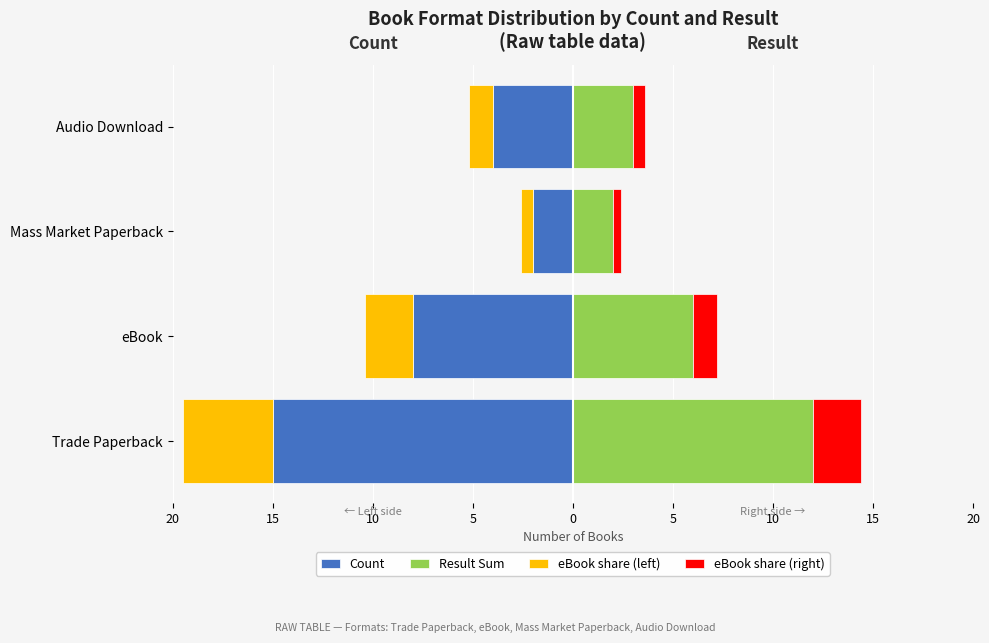

Count the number of categories in the chart.

4